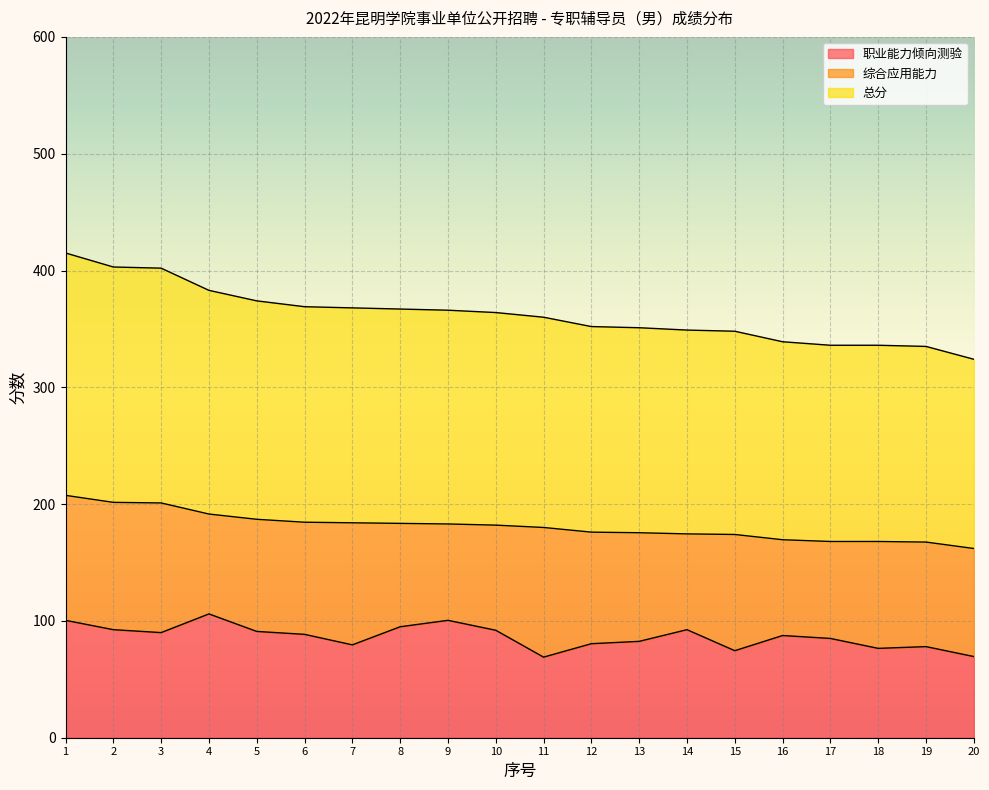

At how many categories does at least one series exceed 185?

5